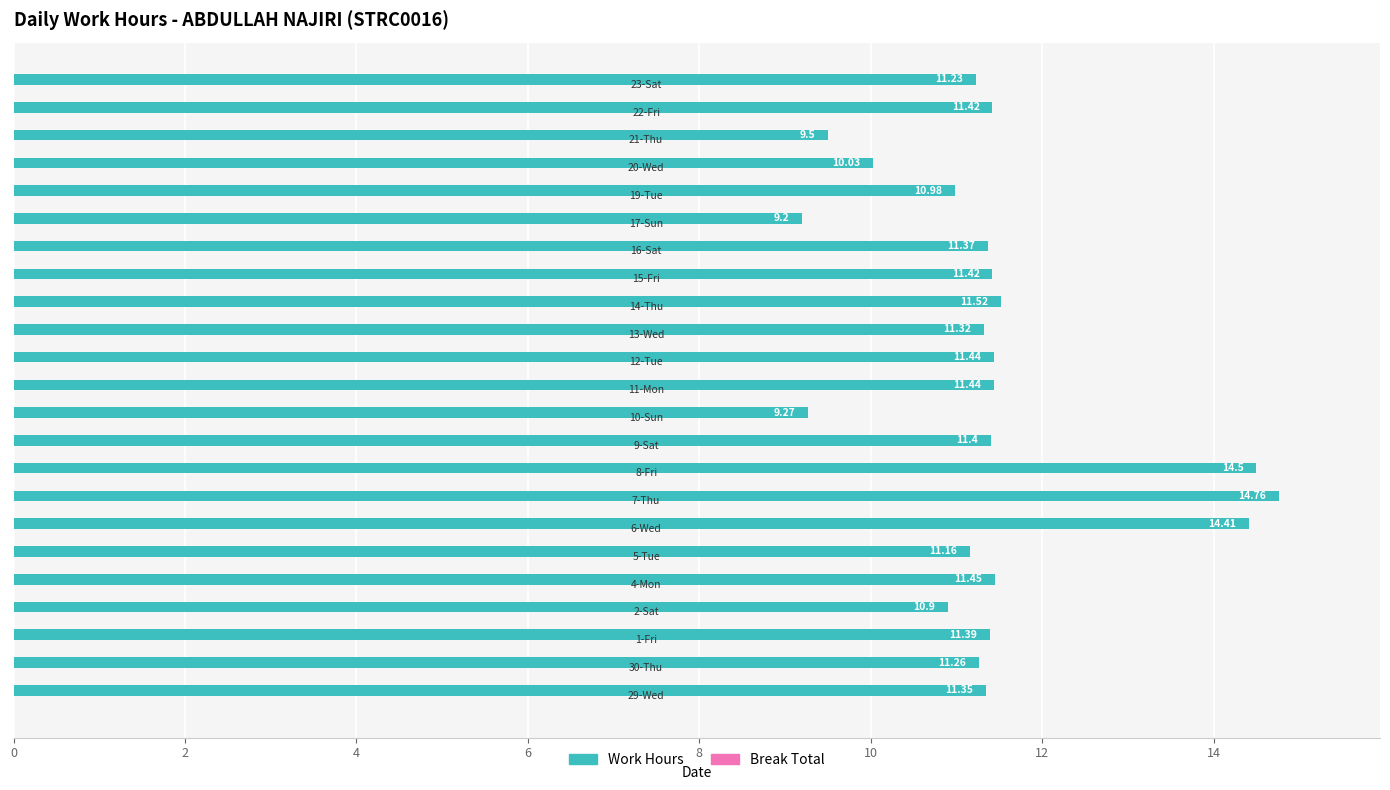

How many distinct data groups are displayed?

1